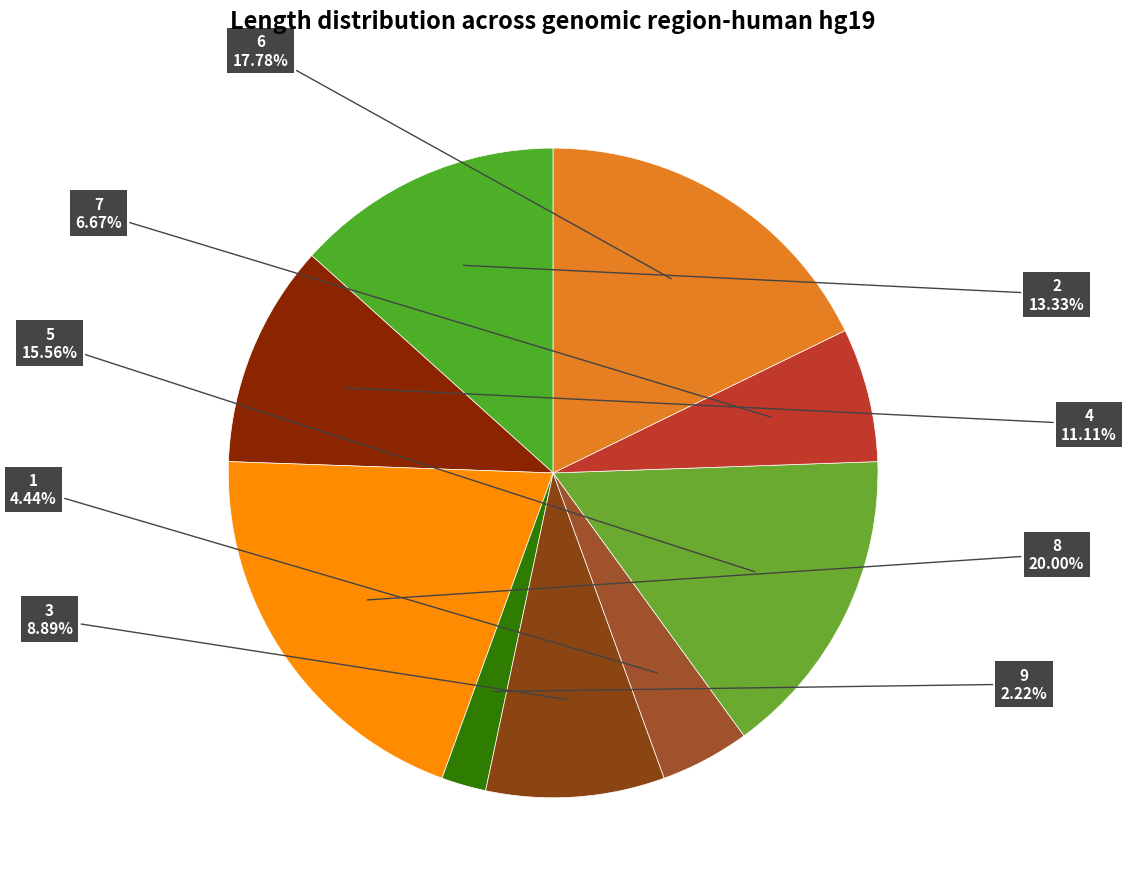

Count the number of slices in the pie.

9